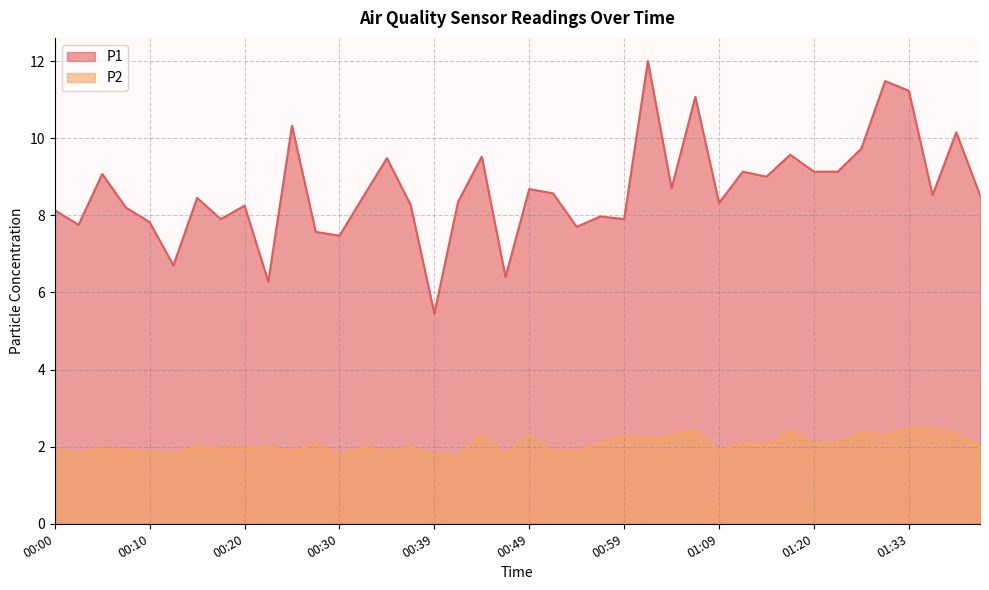

Rank the categories by P2 value from lowest to highest.

00:39, 00:42, 00:47, 00:12, 00:30, 00:02, 00:10, 00:25, 00:52, 00:35, 00:54, 01:09, 00:00, 00:07, 00:05, 00:17, 00:20, 00:32, 00:37, 00:15, 00:22, 01:40, 01:14, 01:20, 00:27, 00:57, 01:12, 01:22, 01:02, 00:59, 00:44, 00:49, 01:04, 01:30, 01:28, 01:38, 01:07, 01:17, 01:33, 01:35